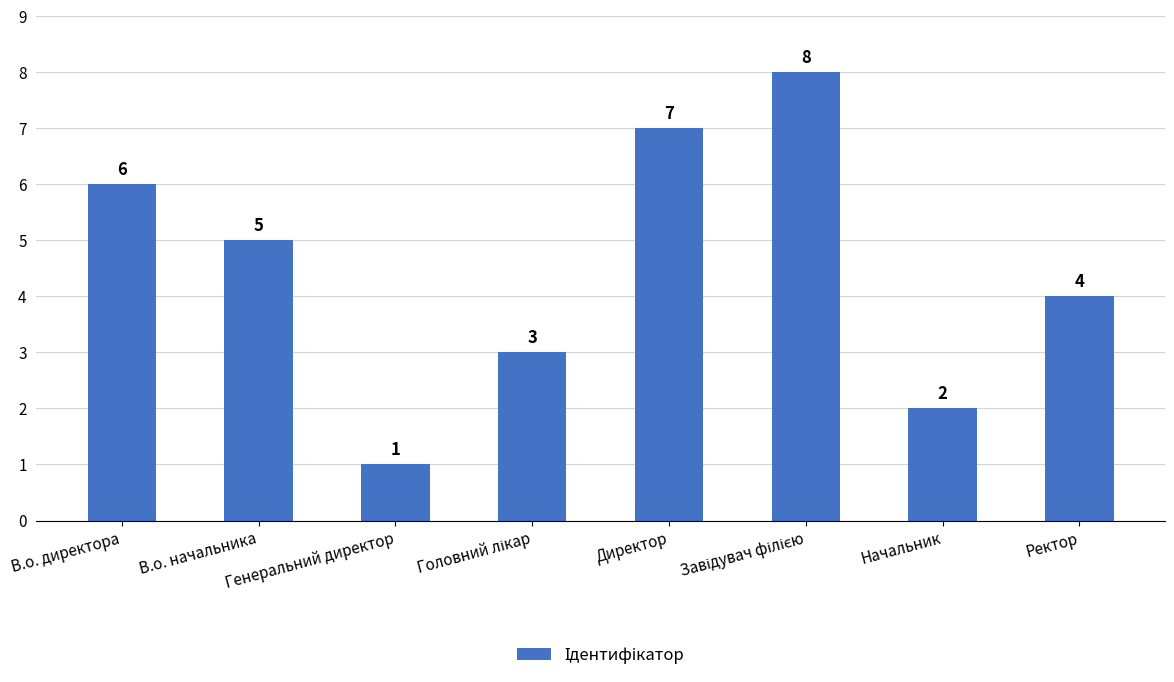

Are the bars grouped side by side (vs. stacked)?

No